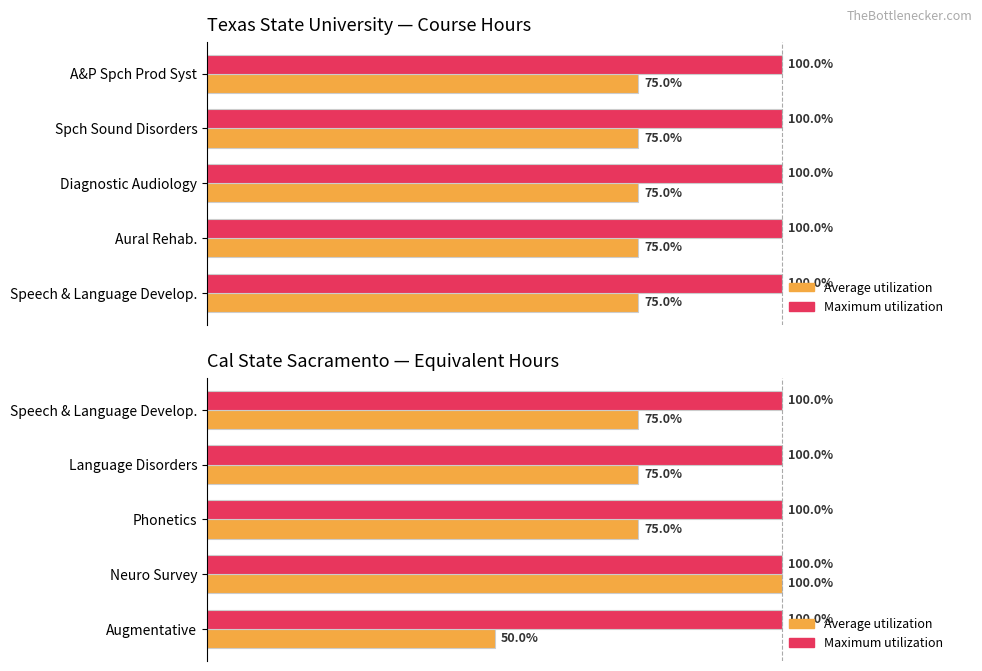

Does the chart contain stacked bars?

No